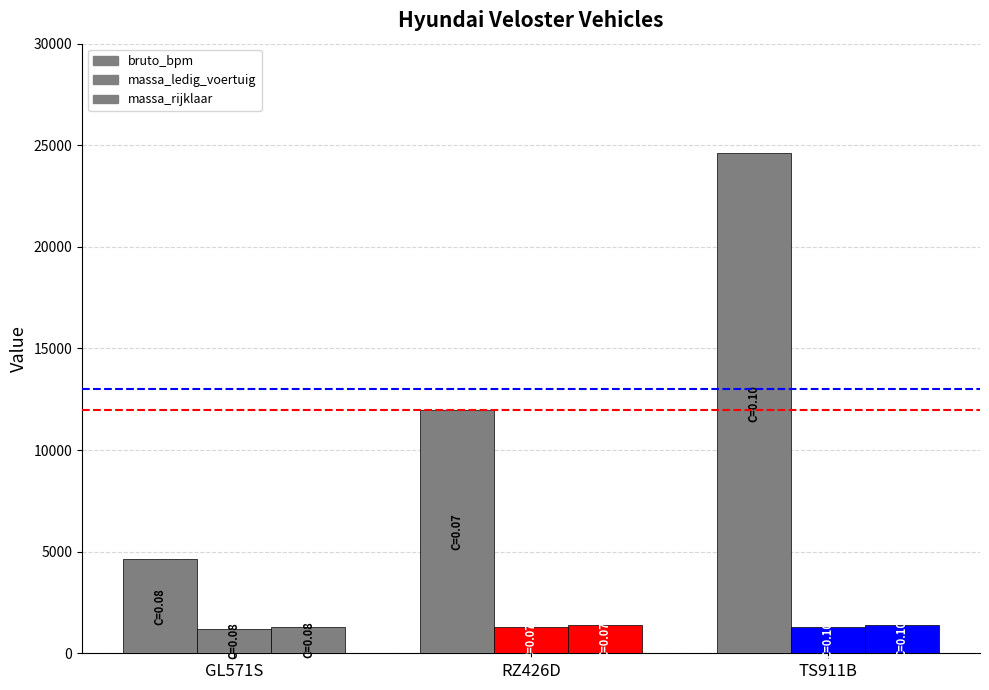

How many groups of bars are there?

3